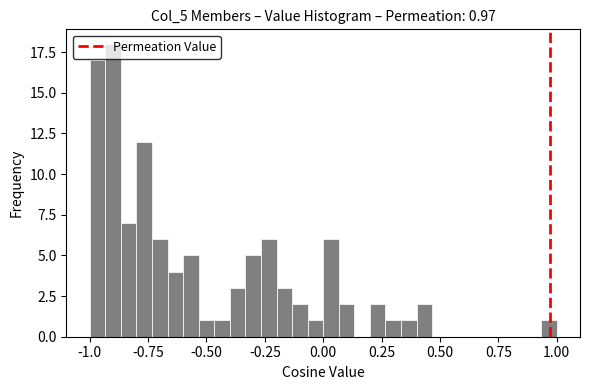

Around what value on the x-axis is the tallest bar? Give the approximate position of its centre, as read against the axis.

-0.90